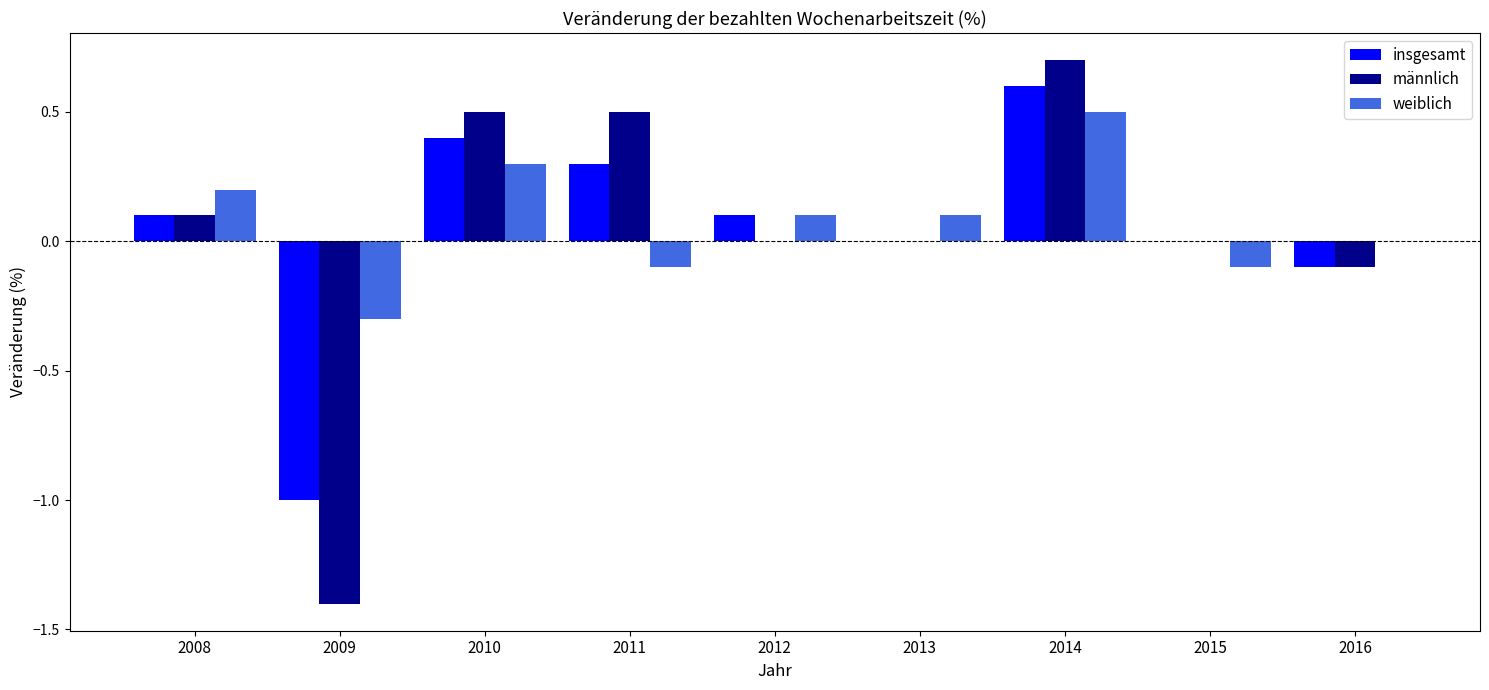

At which category is the sum across all series the highest?

2014